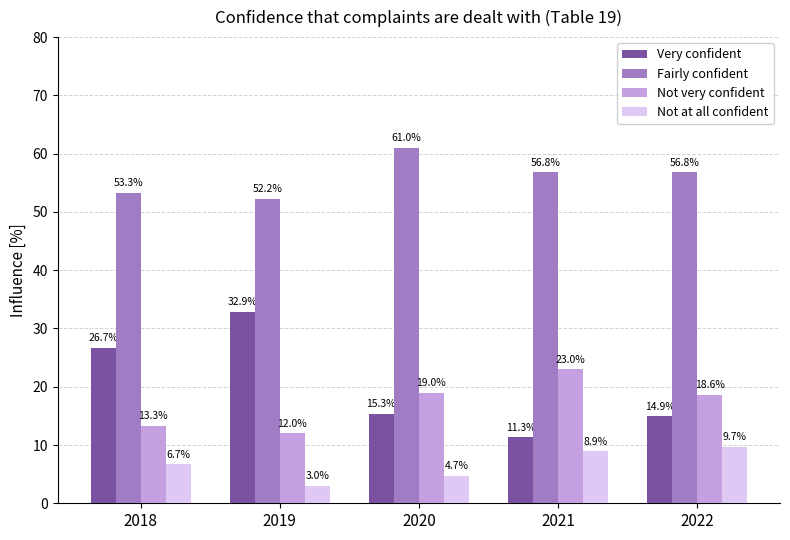

What is the difference between the maximum and minimum values in the Very confident series?

21.6